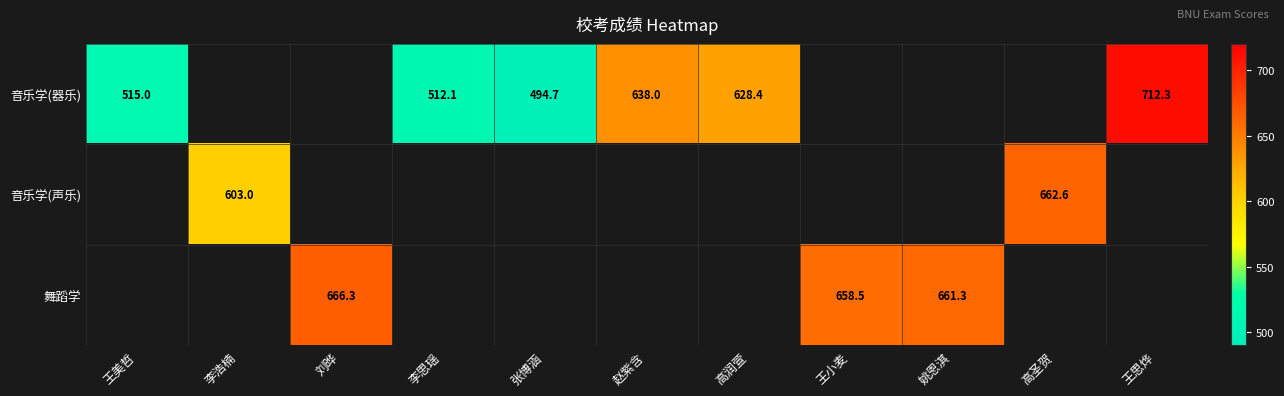

The value of 音乐学(器乐) at 王思烨 is 1270.3. True or false?

False